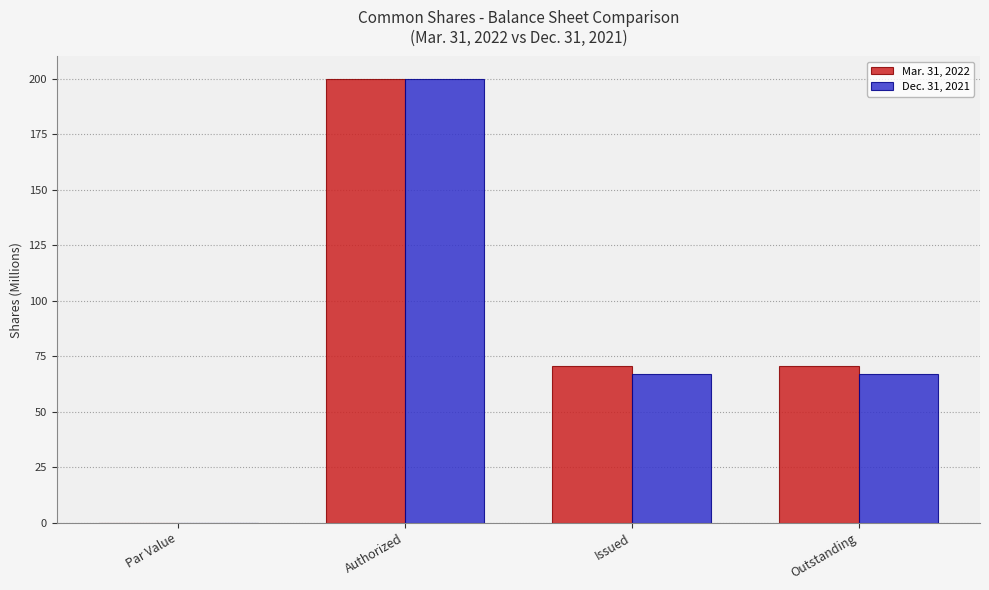

Is it true that Mar. 31, 2022 equals -75.4 at Par Value?

False